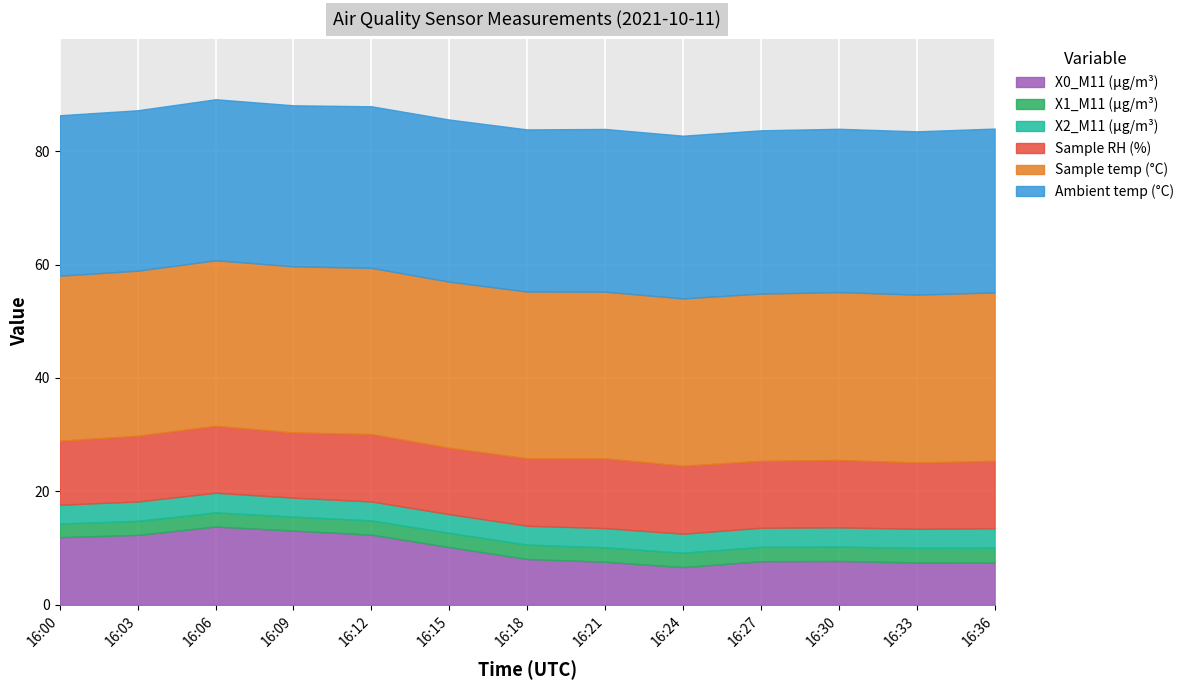

Reading left to right, extract all data points from this chart.

X0_M11 (μg/m³): 11.9	12.3	13.8	13.1	12.4	10.2	8.1	7.6	6.7	7.7	7.7	7.5	7.4
X1_M11 (μg/m³): 2.4	2.5	2.5	2.5	2.5	2.5	2.5	2.5	2.5	2.5	2.5	2.6	2.7
X2_M11 (μg/m³): 3.3	3.4	3.5	3.3	3.3	3.3	3.3	3.4	3.4	3.4	3.4	3.4	3.4
Sample RH (%): 11.3	11.6	11.8	11.5	11.9	11.7	11.9	12.3	12.0	11.8	11.9	11.7	11.9
Sample temp (°C): 29.1	29.1	29.2	29.3	29.3	29.3	29.4	29.4	29.5	29.5	29.6	29.6	29.7
Ambient temp (°C): 28.3	28.3	28.4	28.4	28.5	28.6	28.6	28.7	28.7	28.8	28.8	28.8	28.9